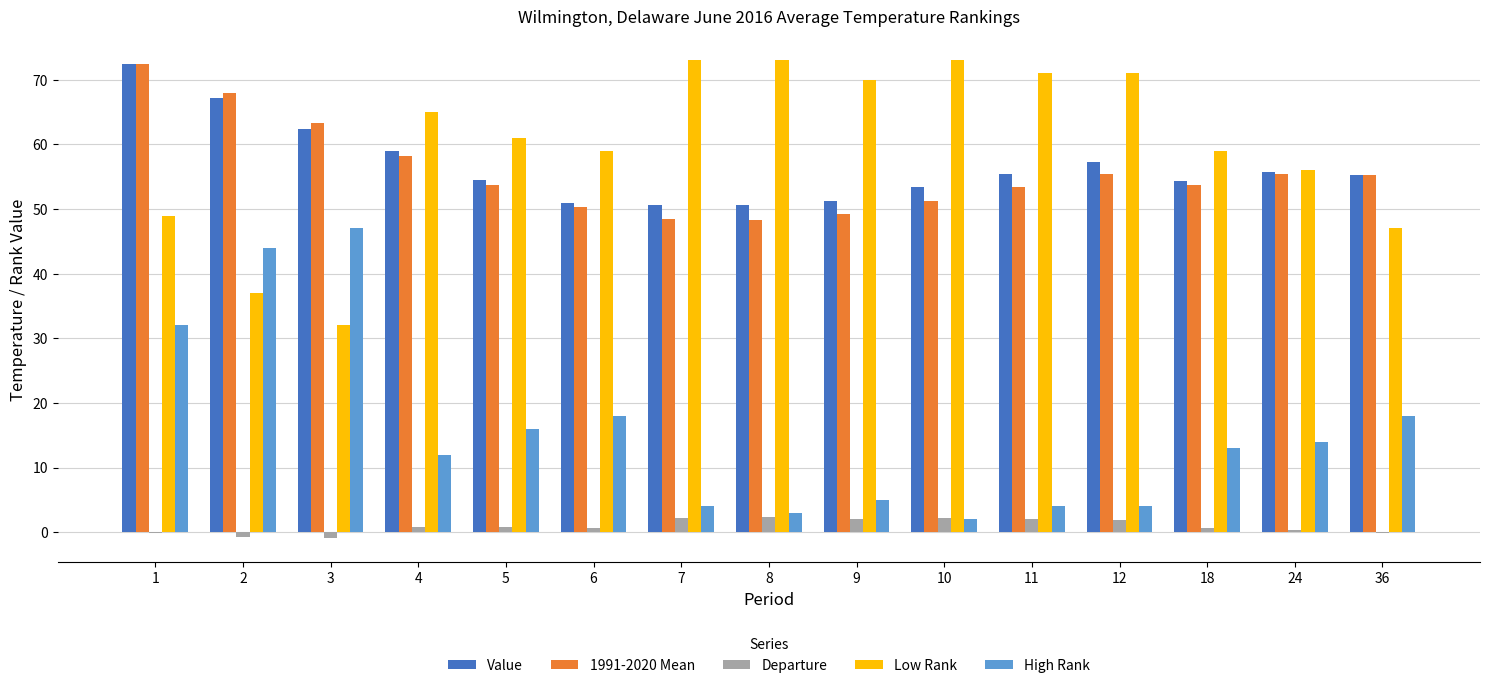

What is the maximum value shown in the chart?

73.0